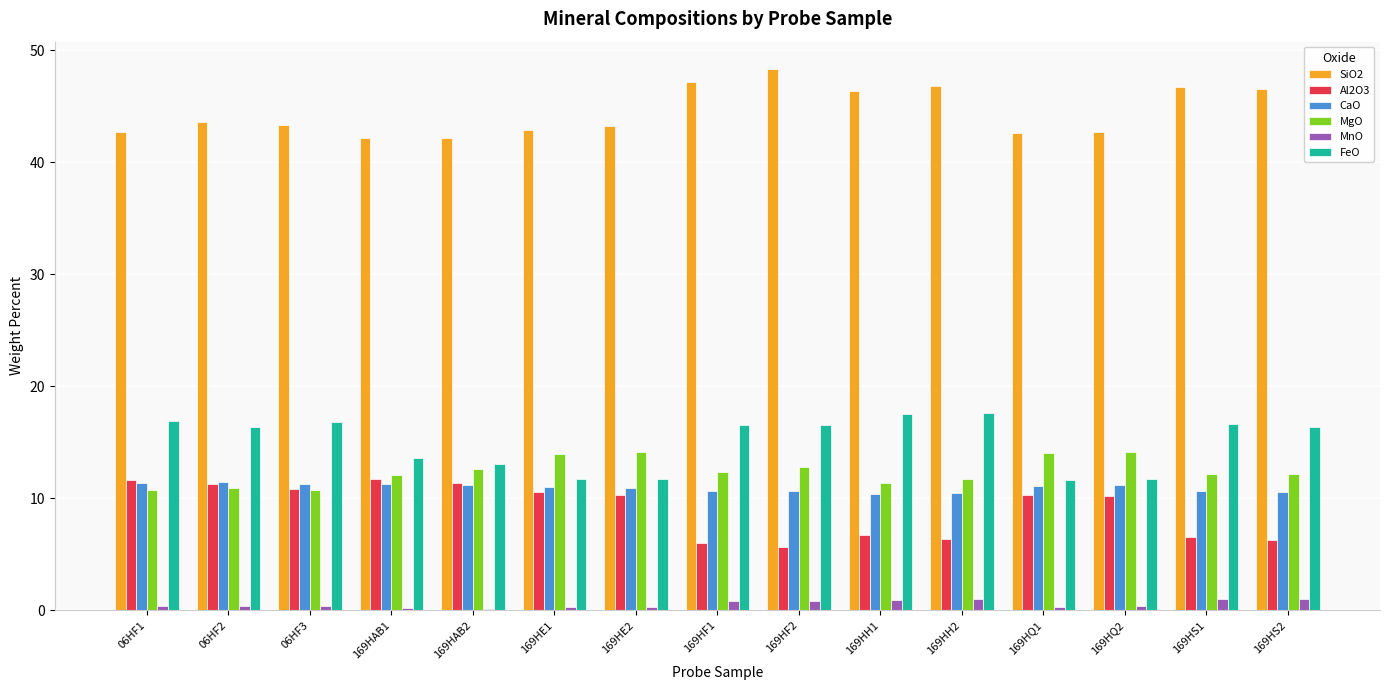

Is it true that Al2O3 equals 3.3 at 169HE2?

False